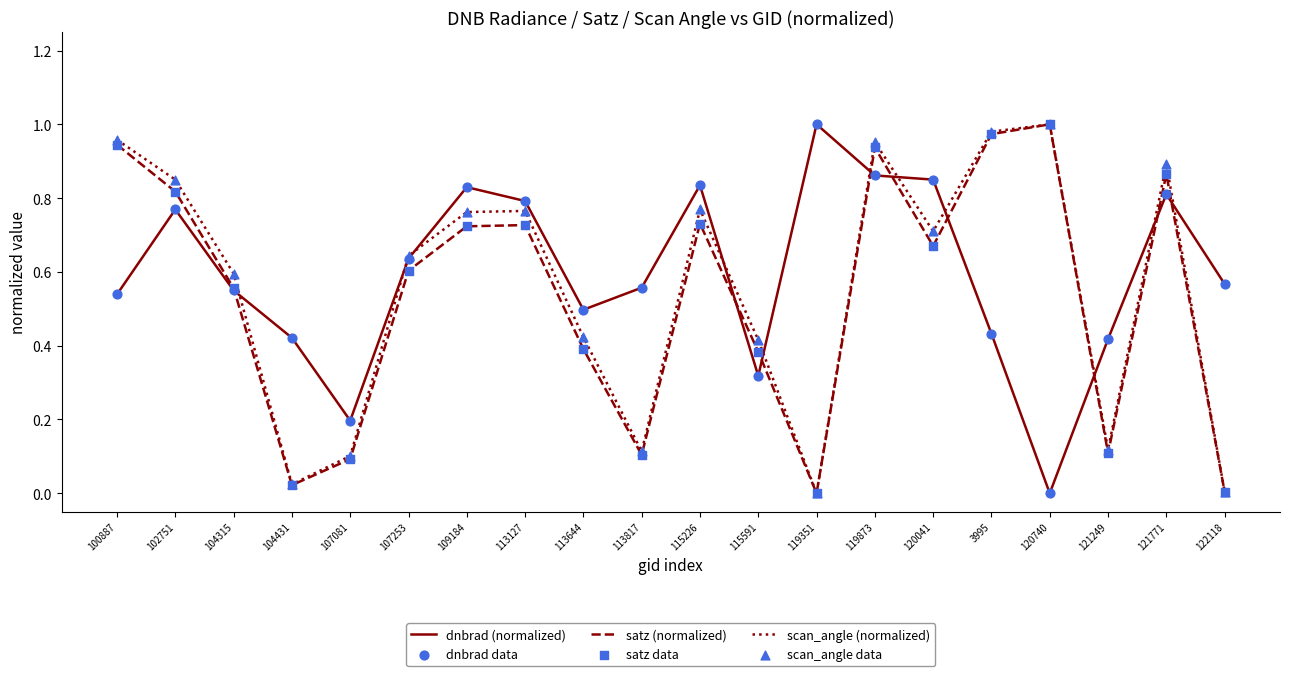

At how many categories does at least one series exceed 0?

20